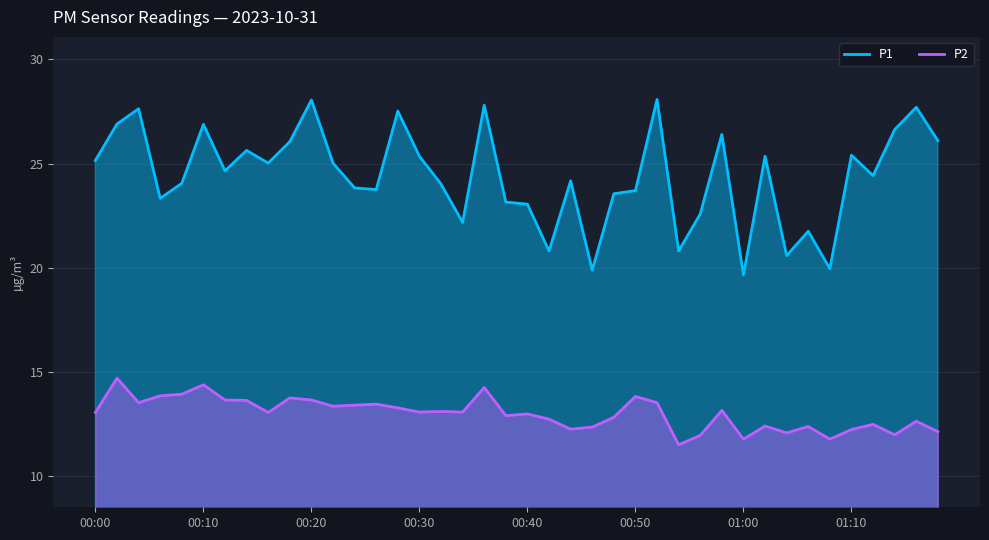

What is the average value of the P1 series?

24.4